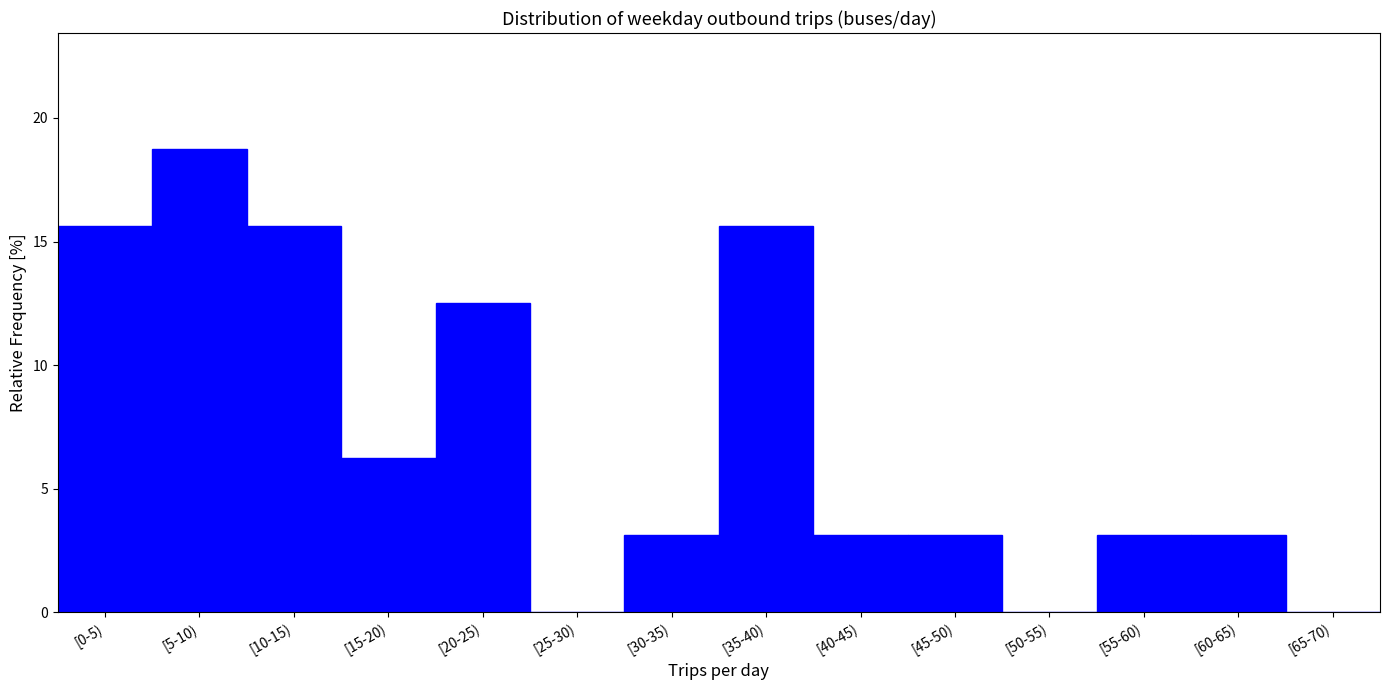

What is the change in value from [15-20) to [40-45)?

-3.1